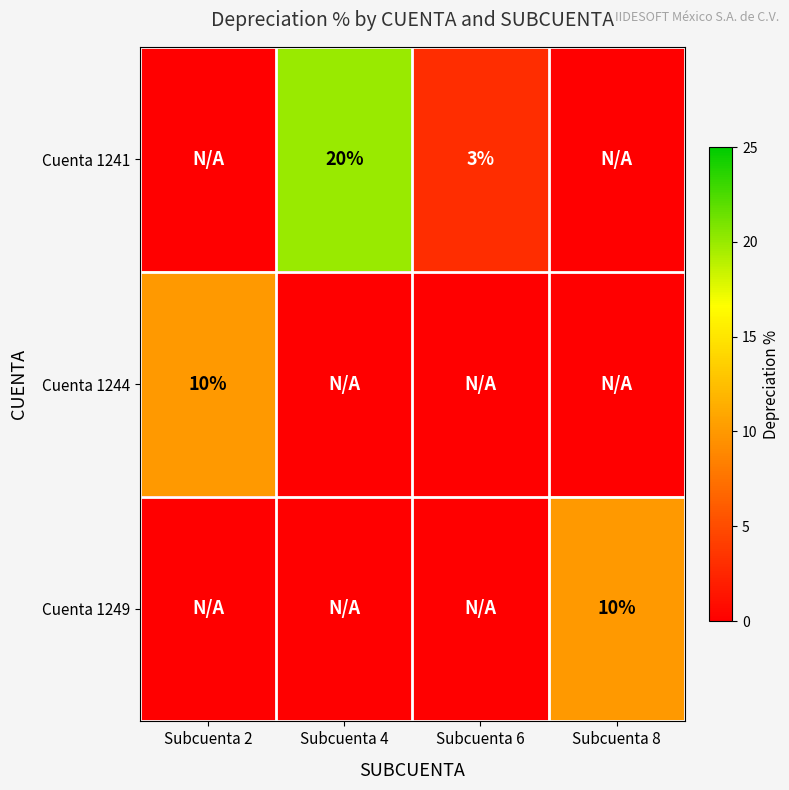

How many positive values does the Cuenta 1241 series have?

2